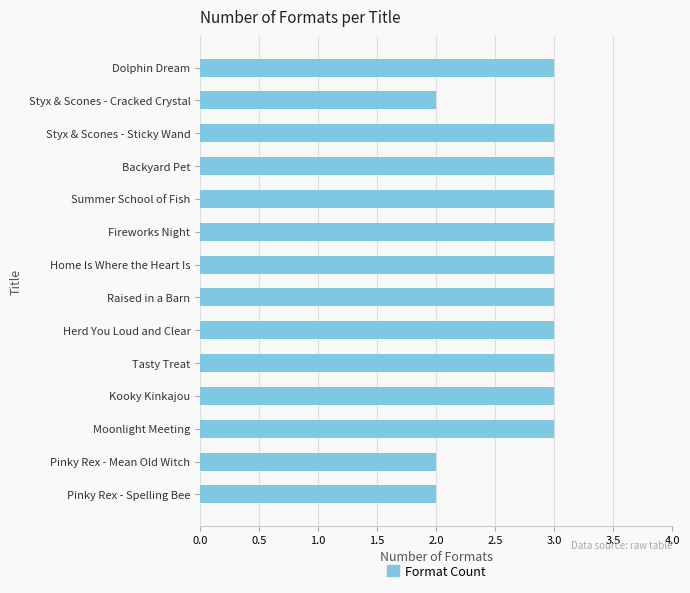

What is the maximum value shown in the chart?

3